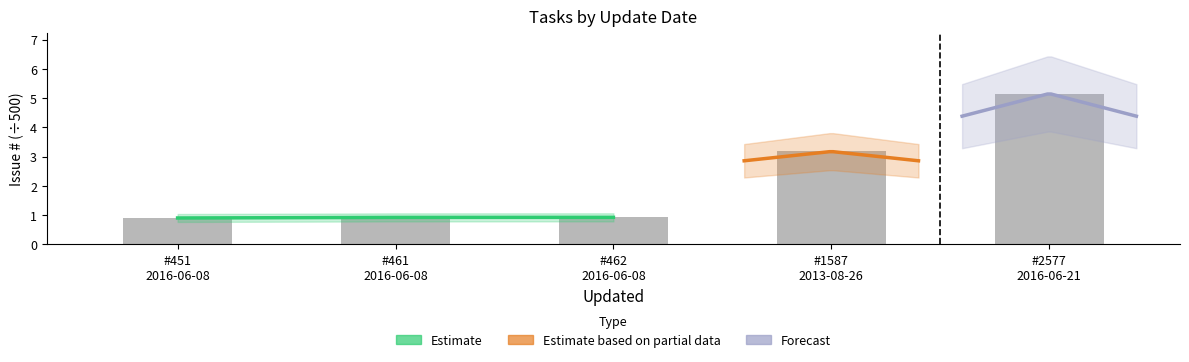

What is the difference between the maximum and second lowest values?

4.2